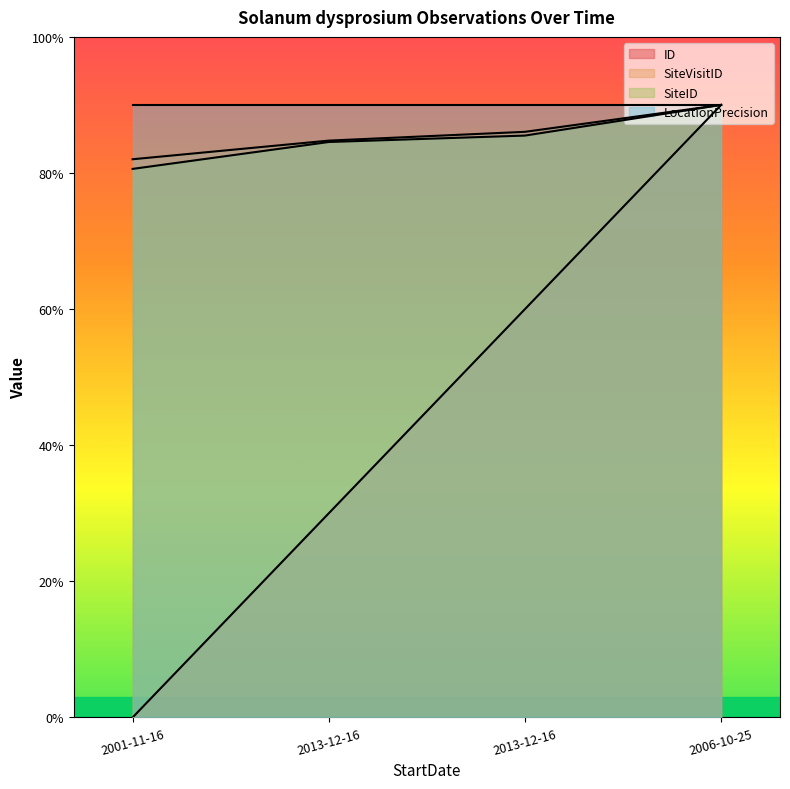

True or false: SiteVisitID and ID intersect in this chart.

False